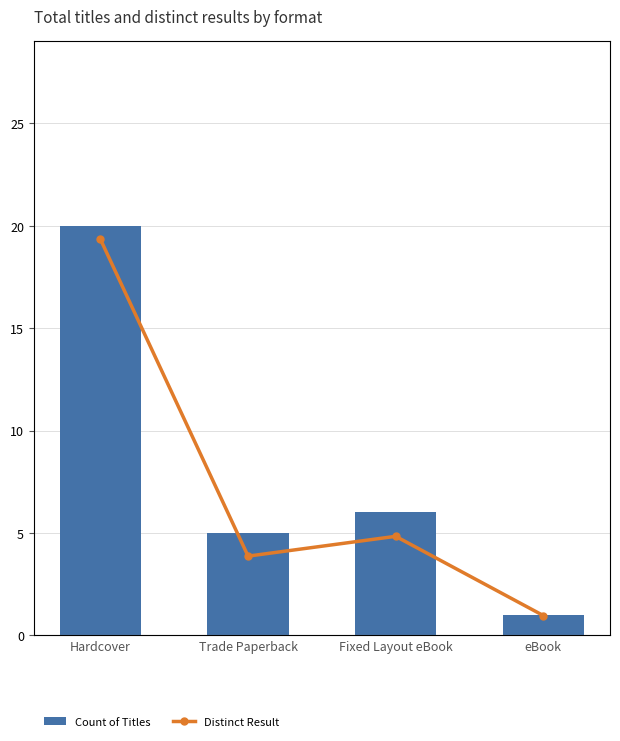

Which label corresponds to the smallest value in the chart?

eBook